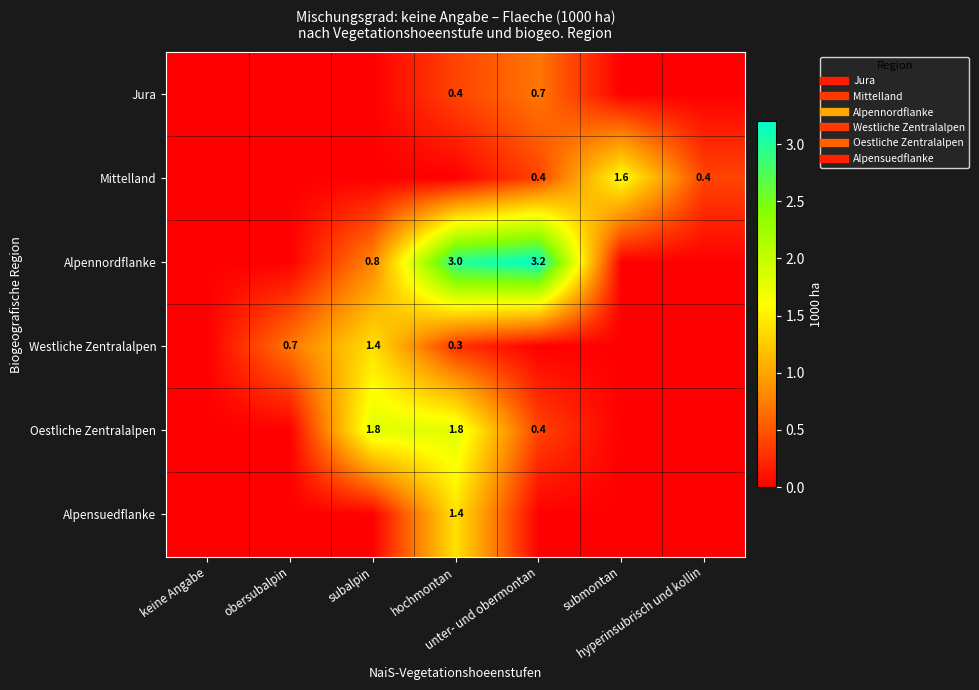

Which series has the widest spread of values?

Alpennordflanke